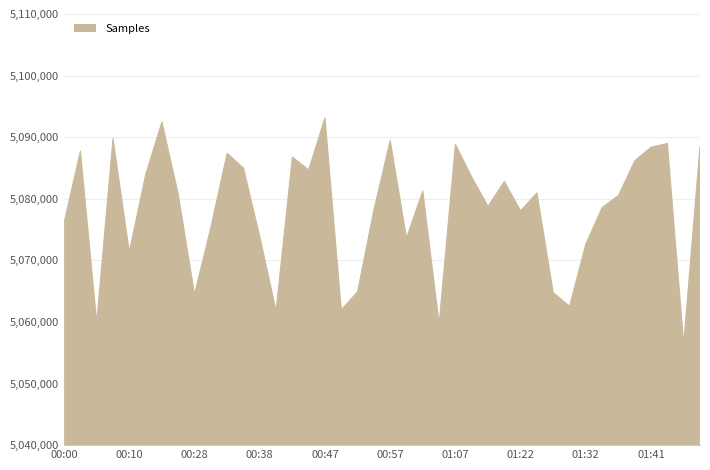

What is the average value?

5078107